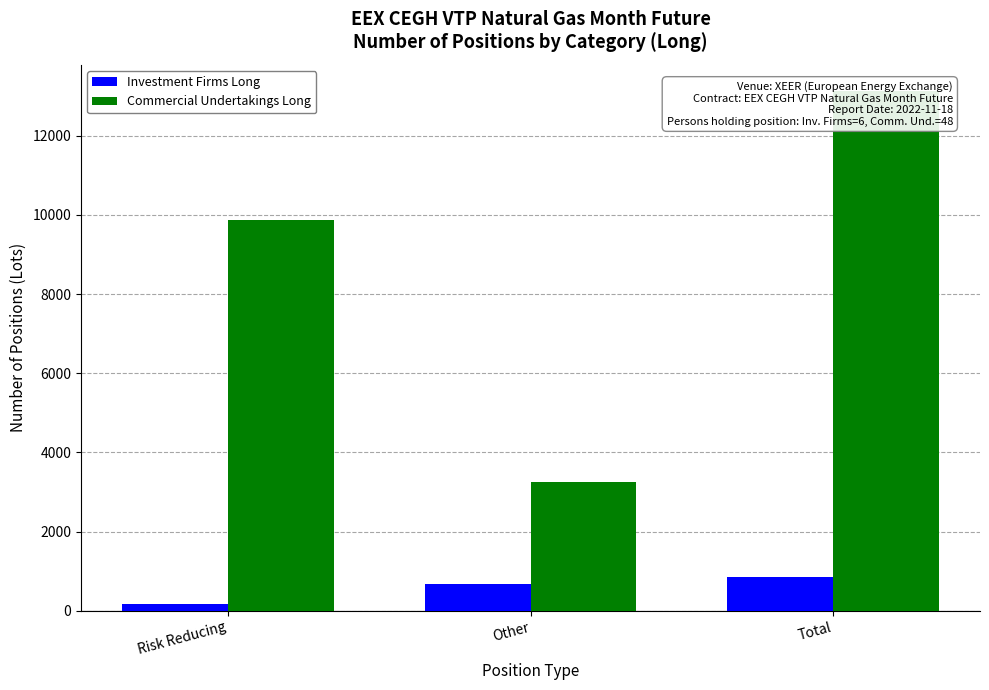

At which label is Investment Firms Long closest to 514?

Other